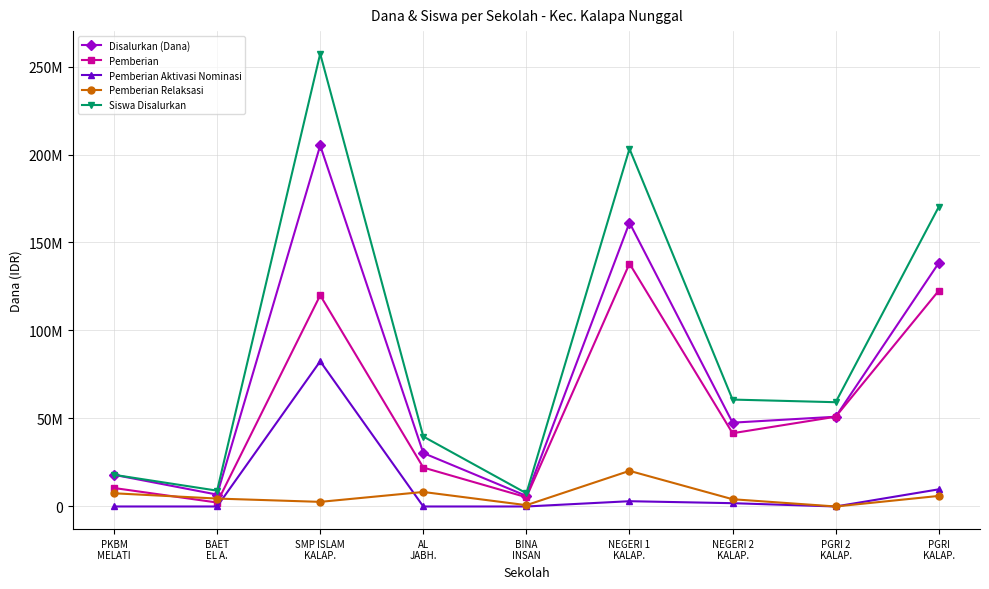

Is this an area chart (filled region under the line)?

No